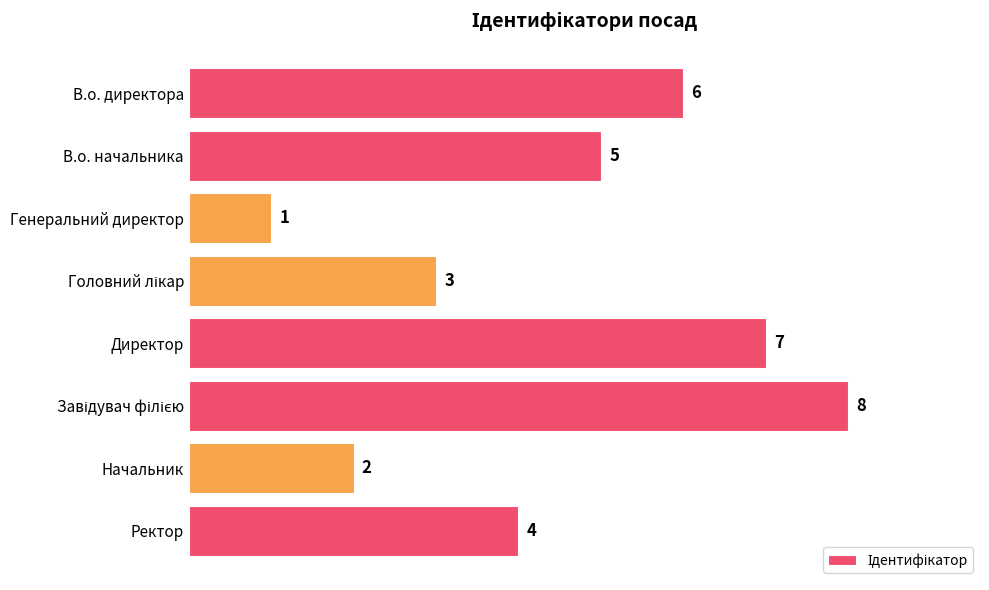

What is the difference between the maximum and minimum values?

7